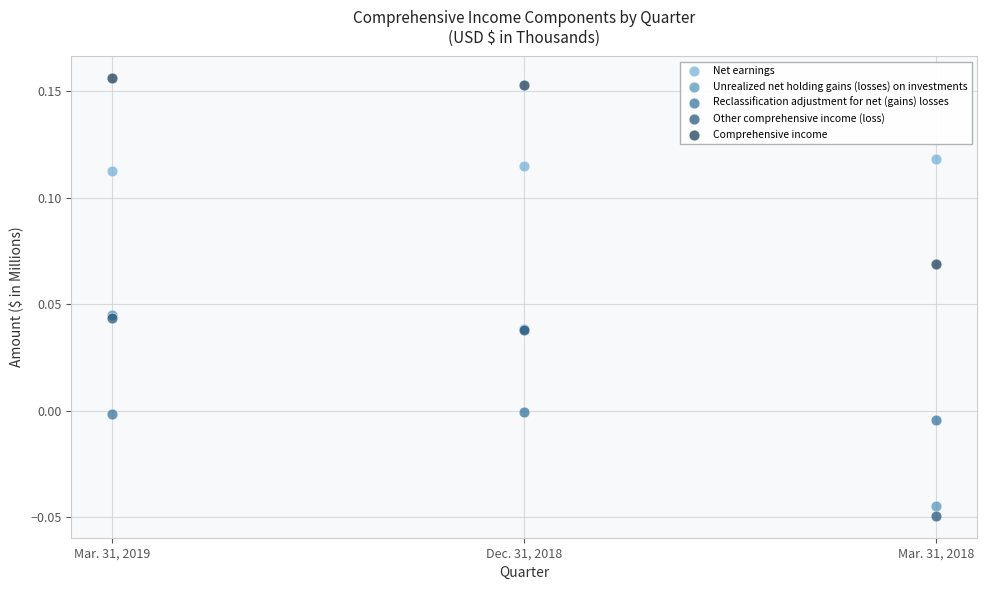

Which series contains the highest Y value?

Comprehensive income